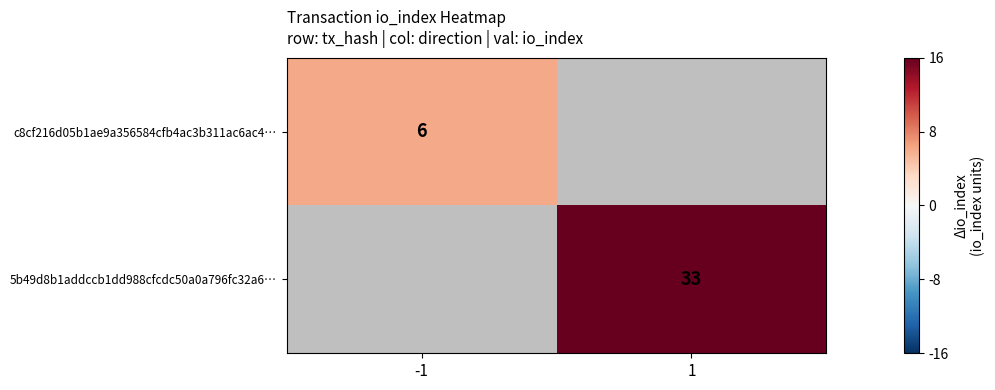

At how many categories does at least one series exceed 30?

1